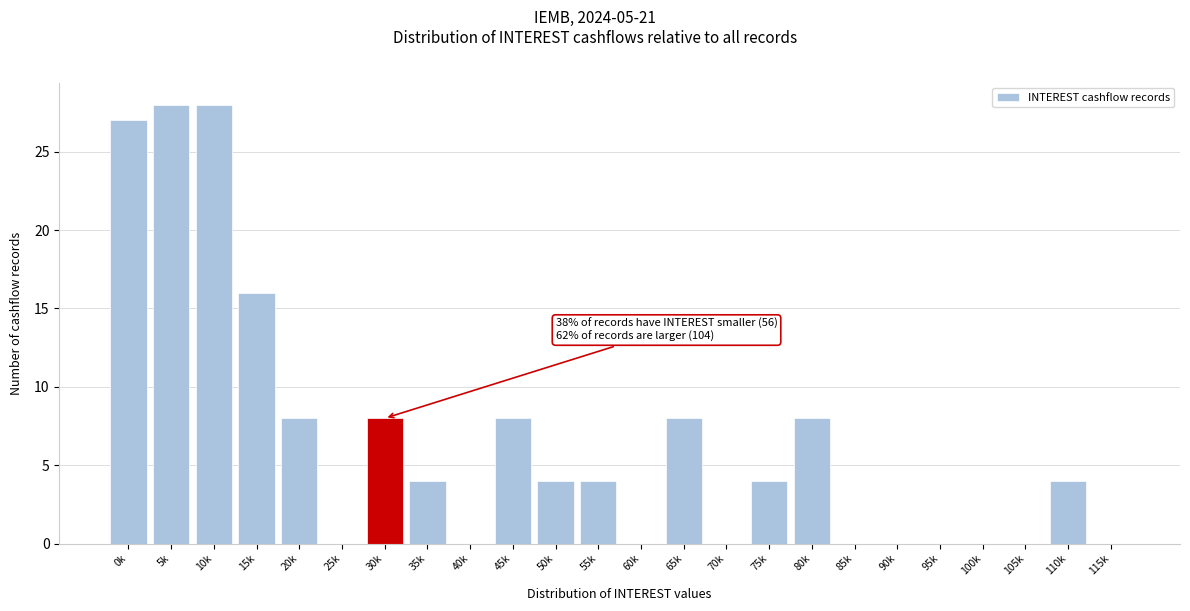

Reading right to left, what are all the values shown in this chart?

115k=0	110k=4	105k=0	100k=0	95k=0	90k=0	85k=0	80k=8	75k=4	70k=0	65k=8	60k=0	55k=4	50k=4	45k=8	40k=0	35k=4	30k=8	25k=0	20k=8	15k=16	10k=28	5k=28	0k=27